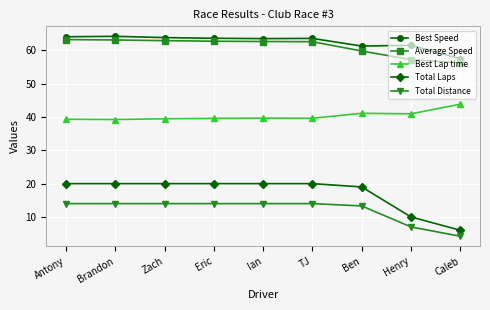

At which label does Best Lap time reach its peak?

Caleb